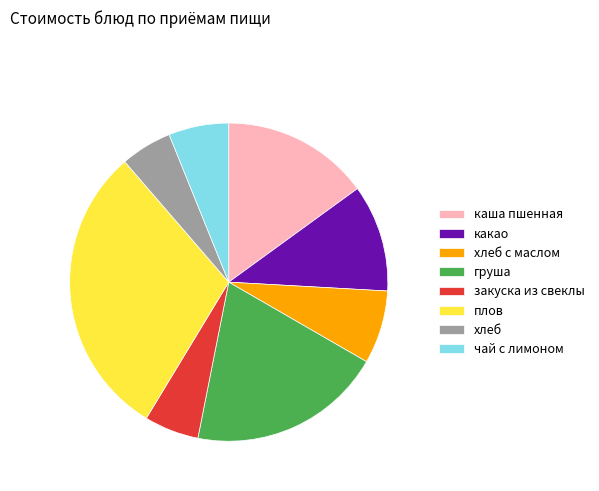

True or false: какао accounts for 11% of the total.

True